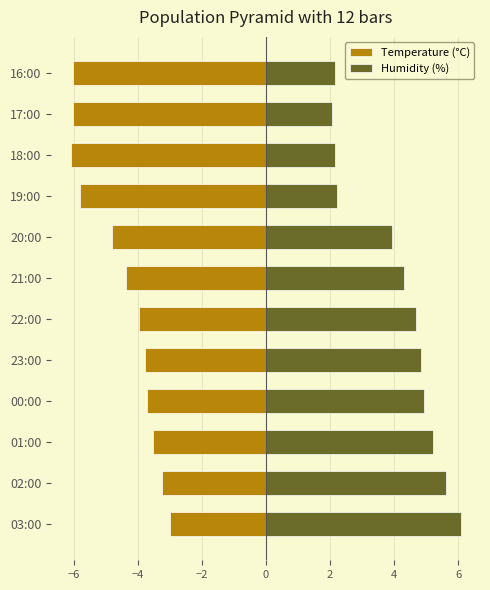

Reading left to right, list all the values displayed in this chart.

Temperature (°C): -3.0	-3.3	-3.5	-3.7	-3.8	-4.0	-4.4	-4.8	-5.8	-6.1	-6.0	-6.0
Humidity (%): 6.1	5.6	5.2	4.9	4.8	4.7	4.3	3.9	2.2	2.2	2.1	2.2